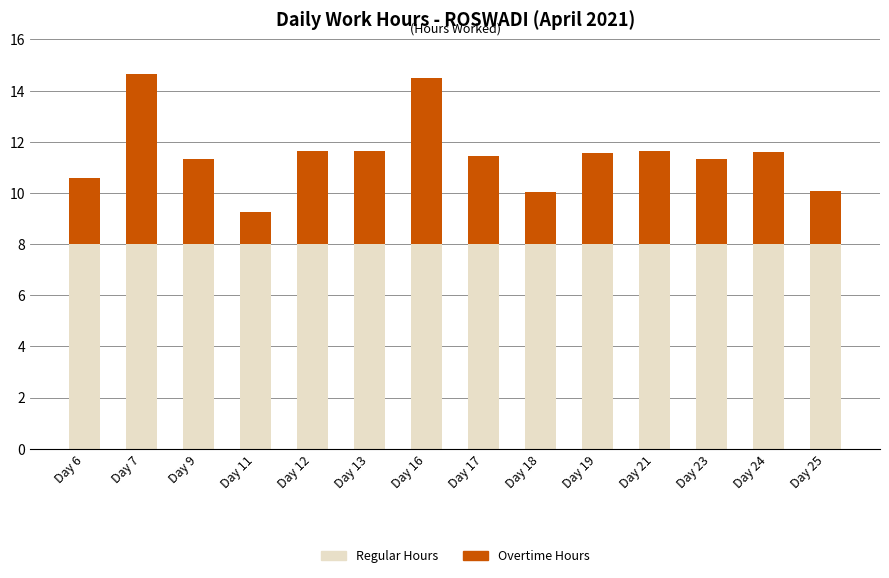

How many series are shown in this chart?

2